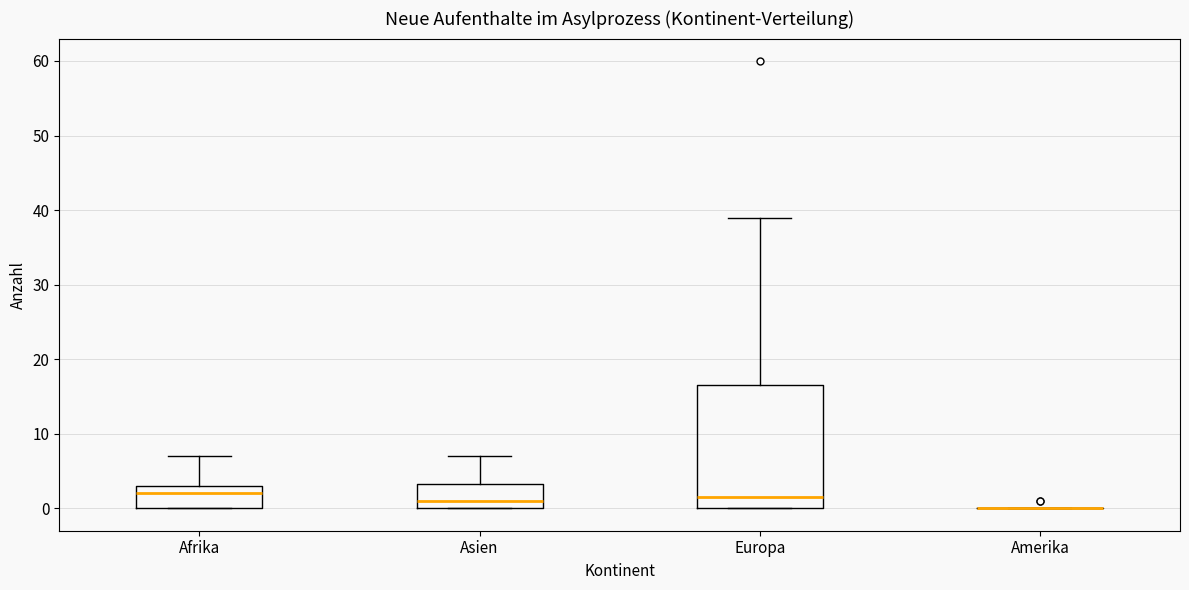

Which box is the tallest, from its lower edge to its upper edge?

Europa